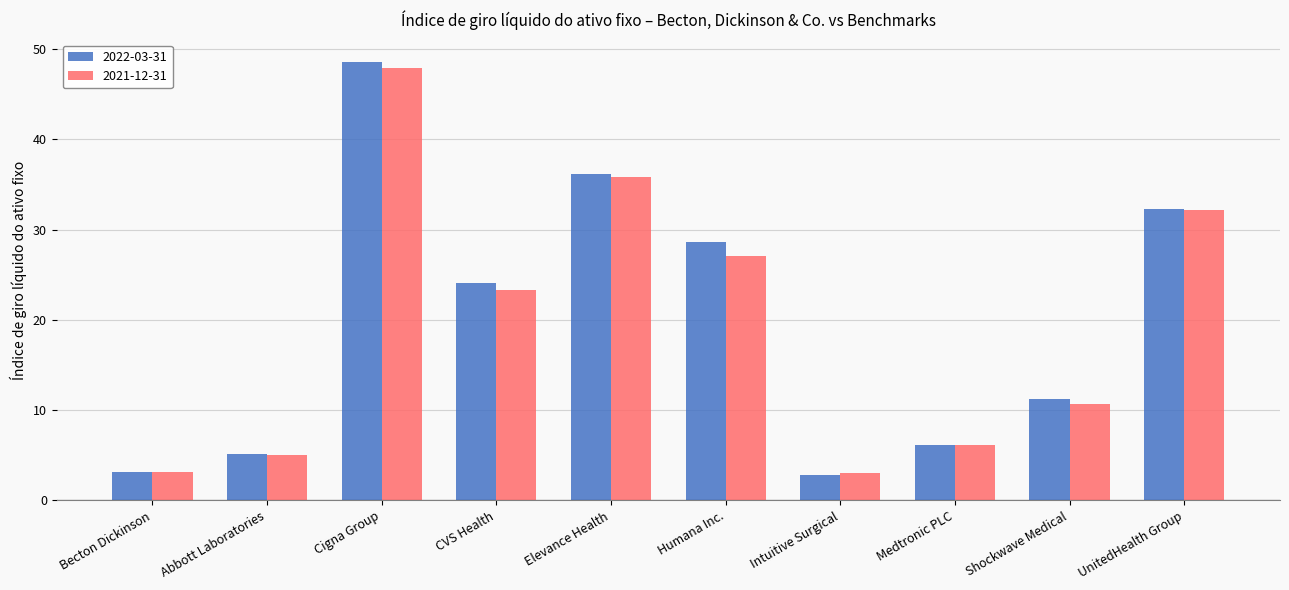

What is the greatest value displayed?

48.6